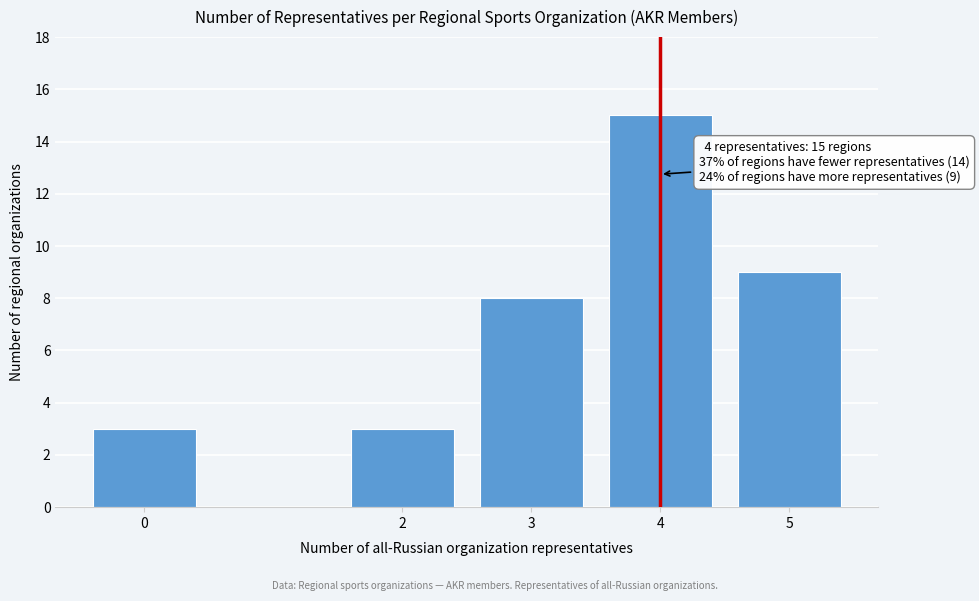

Reading right to left, what are all the values shown in this chart?

9	15	8	3	3